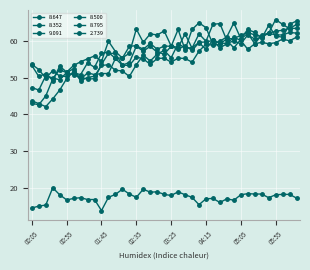

How many lines are shown in the chart?

6